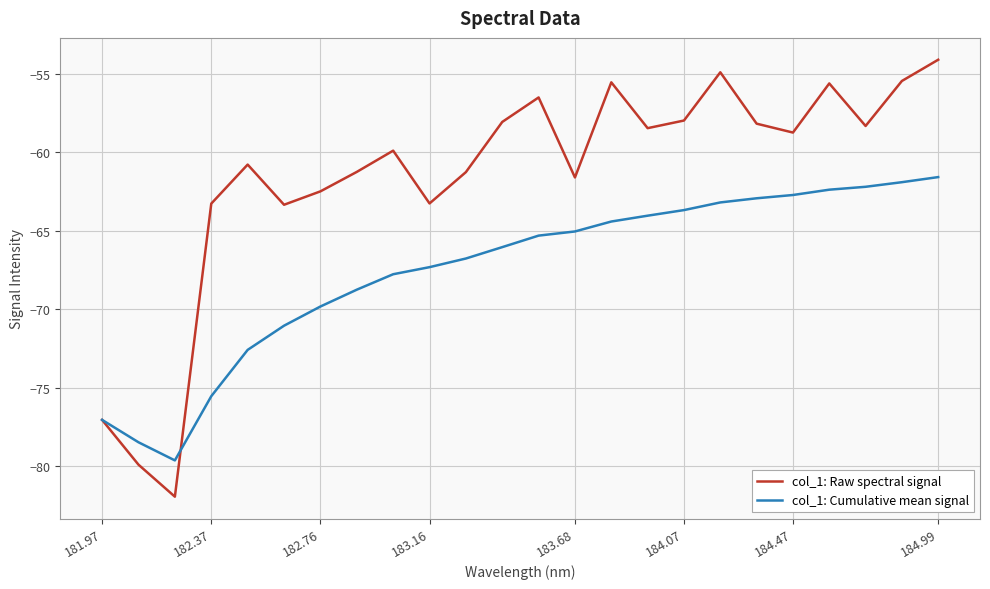

List the series in order of their overall mean, lowest first.

col_1: Cumulative mean signal, col_1: Raw spectral signal